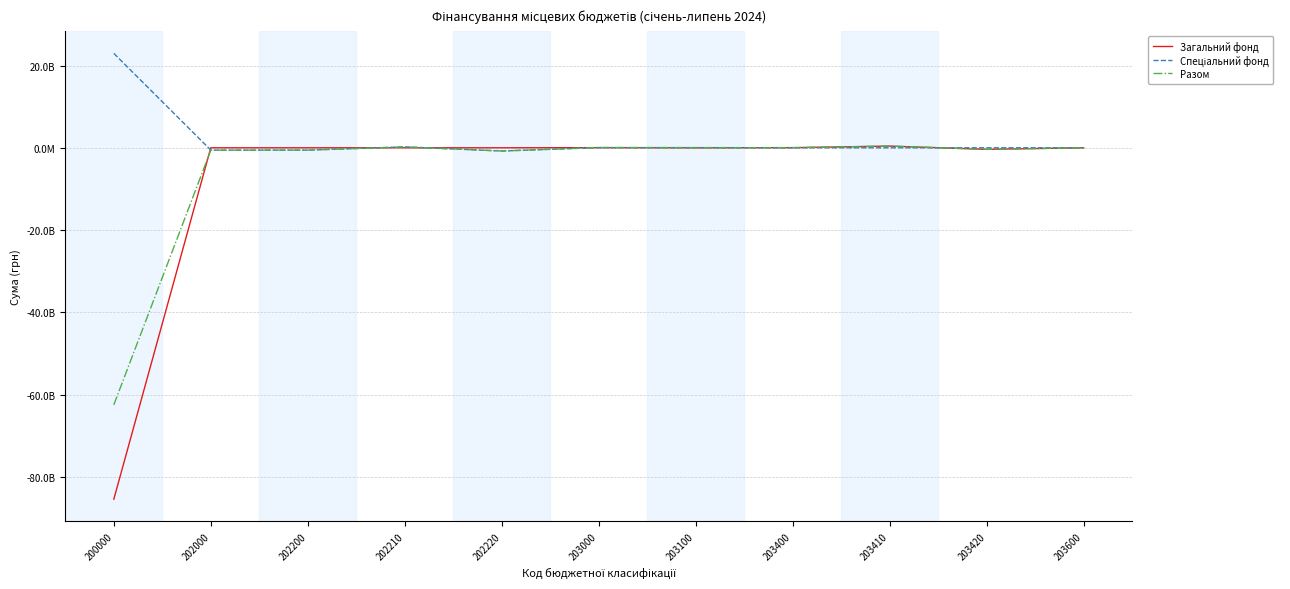

Is this an area chart (filled region under the line)?

No